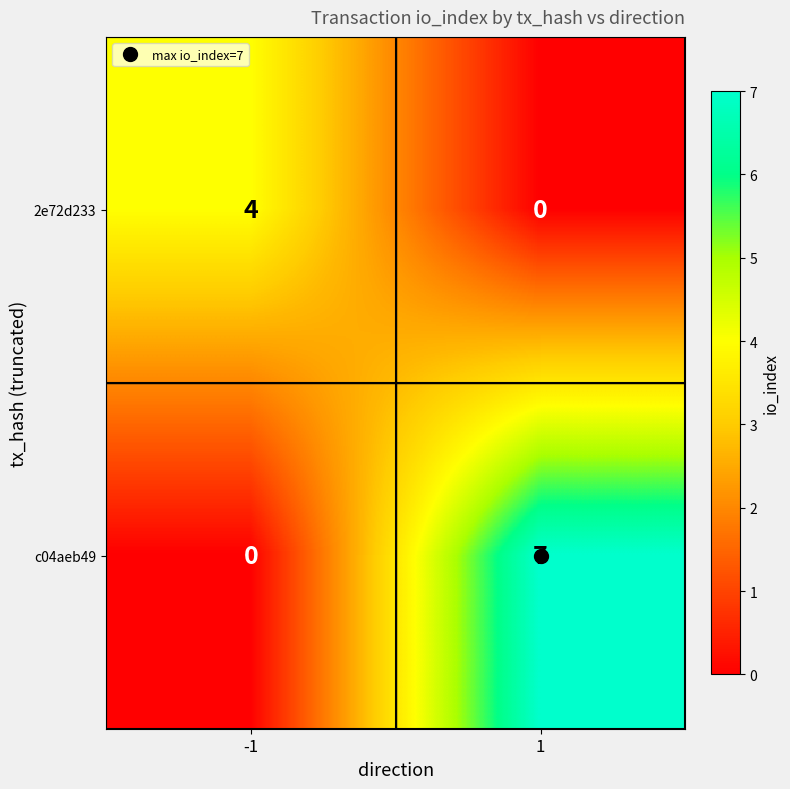

Count the number of data series in this chart.

2